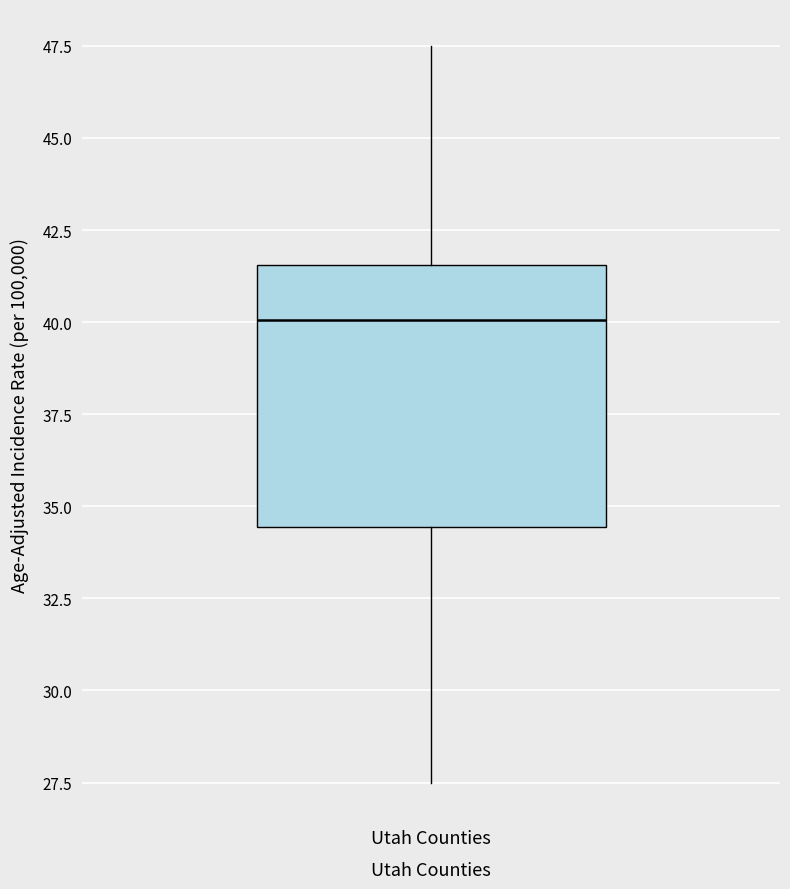

Transcribe this box plot: give where the median line is, the range the box spans, and where the two whiskers end, as read against the y-axis. The values are not printed on the chart, so give them approximately, as read against the axis.

median 40.0, box 34.5 to 41.5, whiskers 27.5 to 47.5